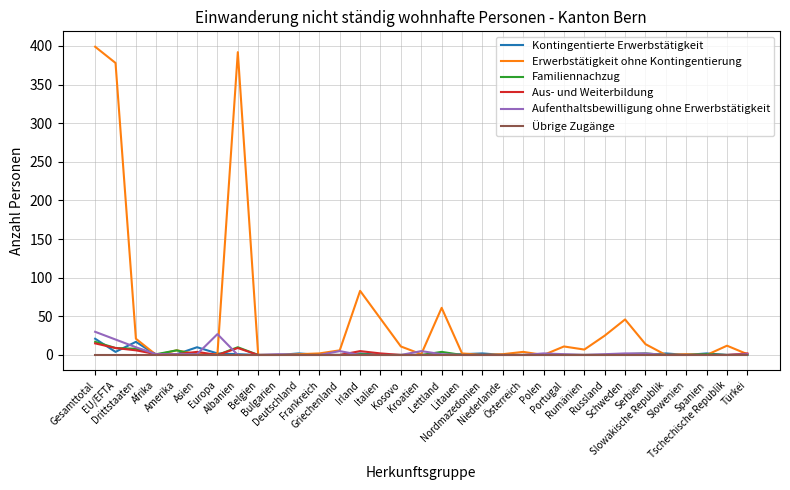

What is the total value across all series at Österreich?

4